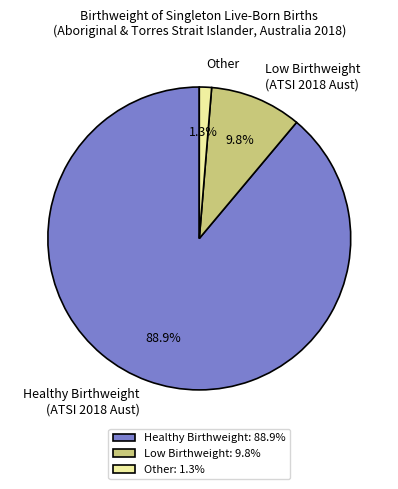

Does Healthy Birthweight (ATSI 2018 Aust) represent more than half of the total?

Yes